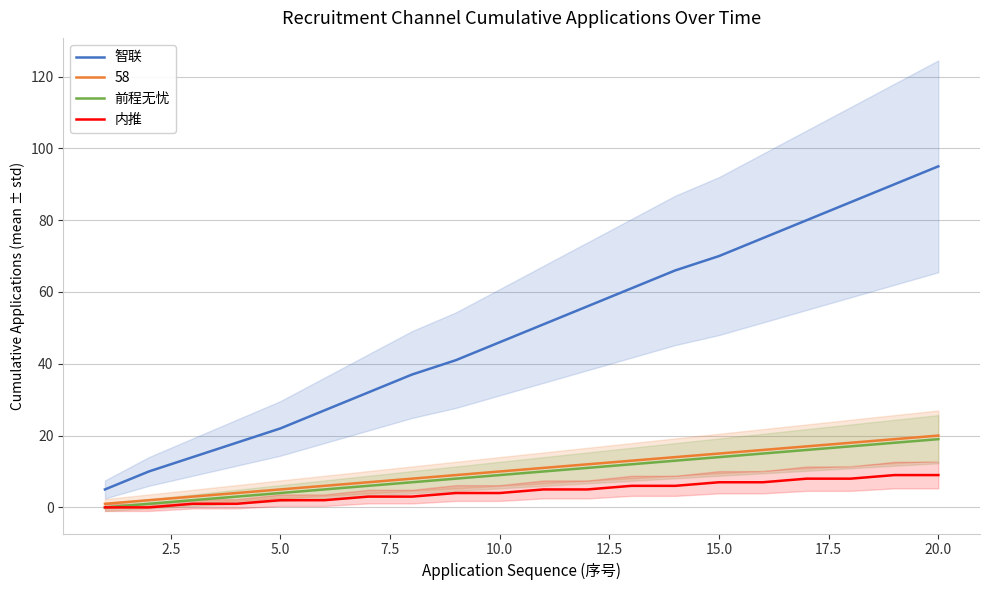

True or false: 前程无忧 and 内推 intersect in this chart.

False